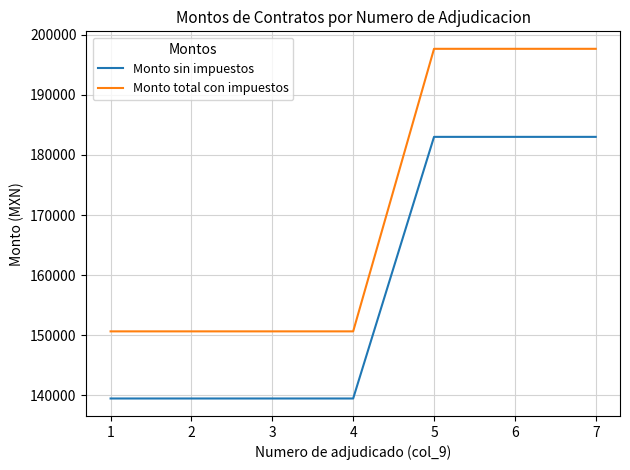

What is the difference between the maximum and minimum values in the Monto sin impuestos series?

43500